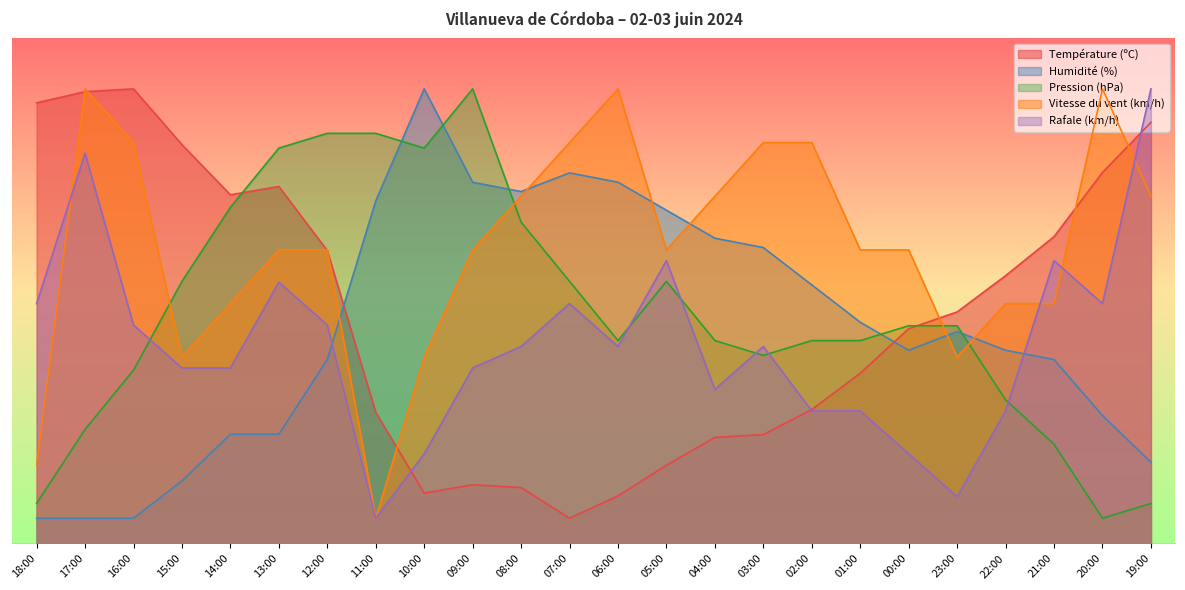

Is it true that Rafale (km/h) equals 34.8 at 15:00?

True